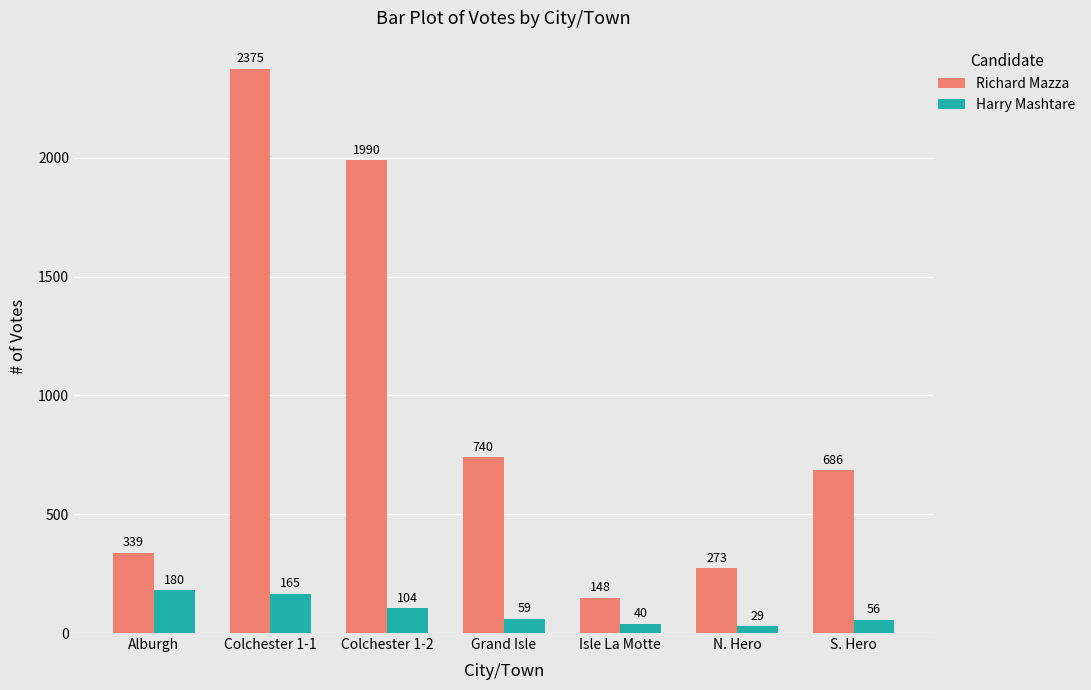

How many distinct data groups are displayed?

2